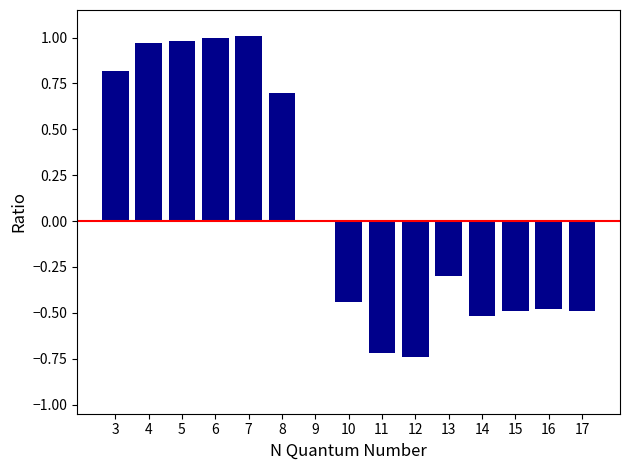

What is the sum of the values at 17 and 3?

0.3